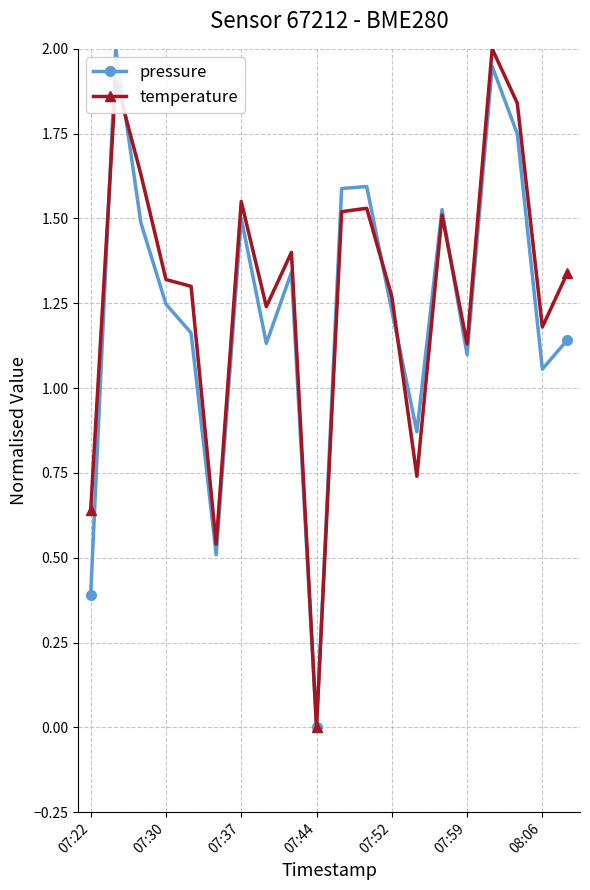

What is the maximum value for temperature?

2.0